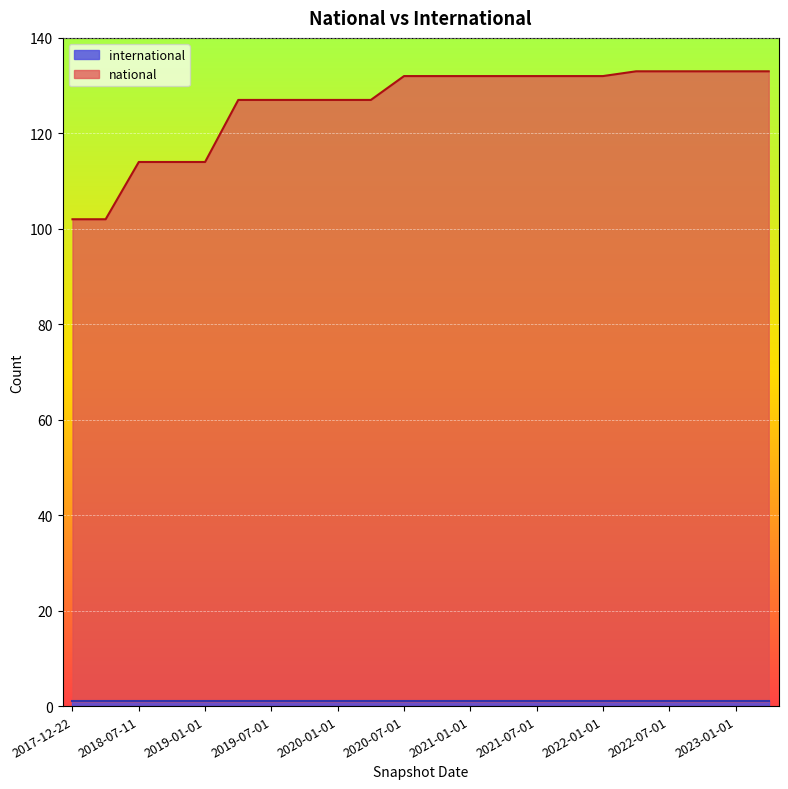

What is the label of the 12th point from the left?

2020-10-01